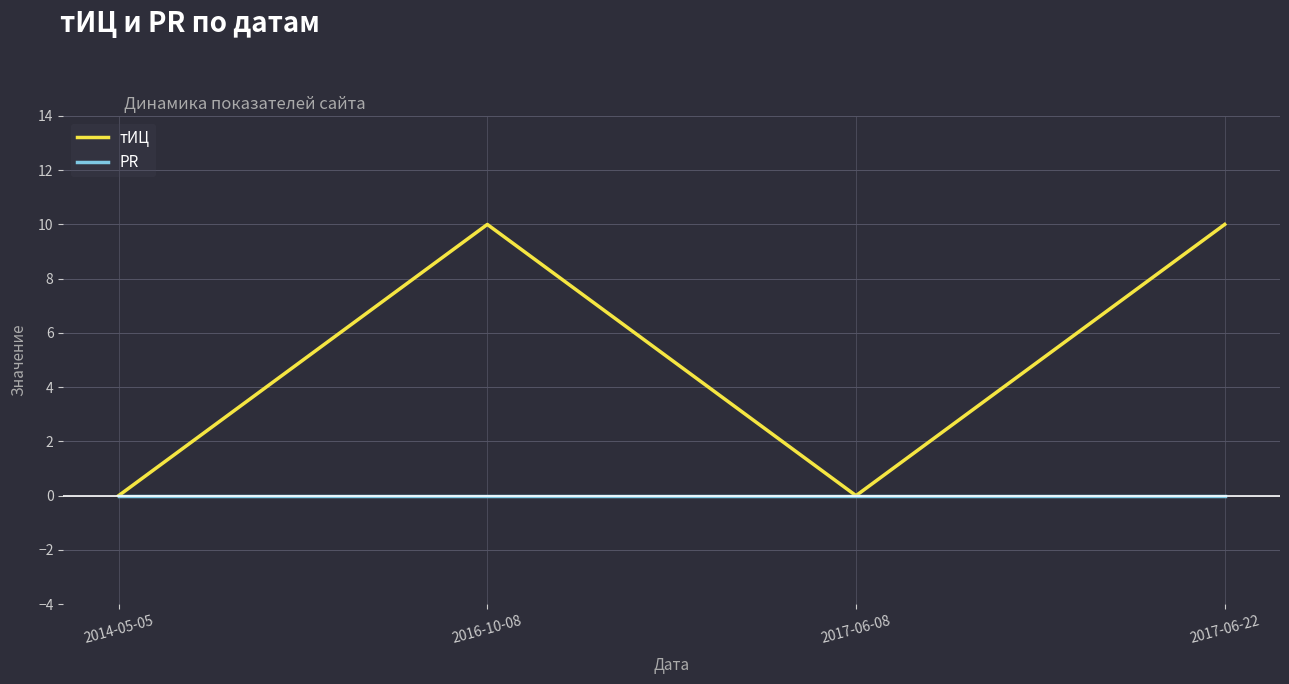

The value of тИЦ at 2016-10-08 is 17. True or false?

False